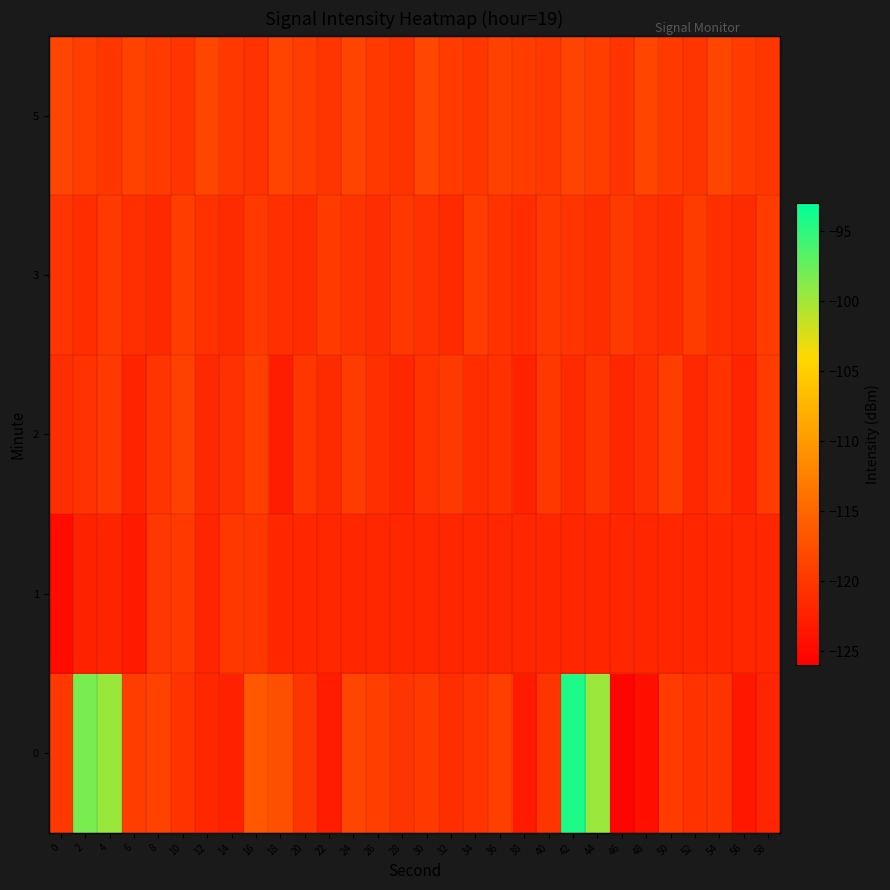

What is the spread (max minus min) of values at 28?

1.9